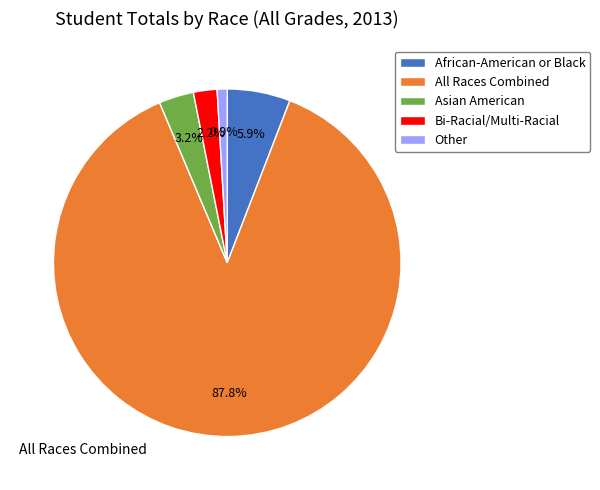

Is it true that Asian American is 3% of the pie?

True